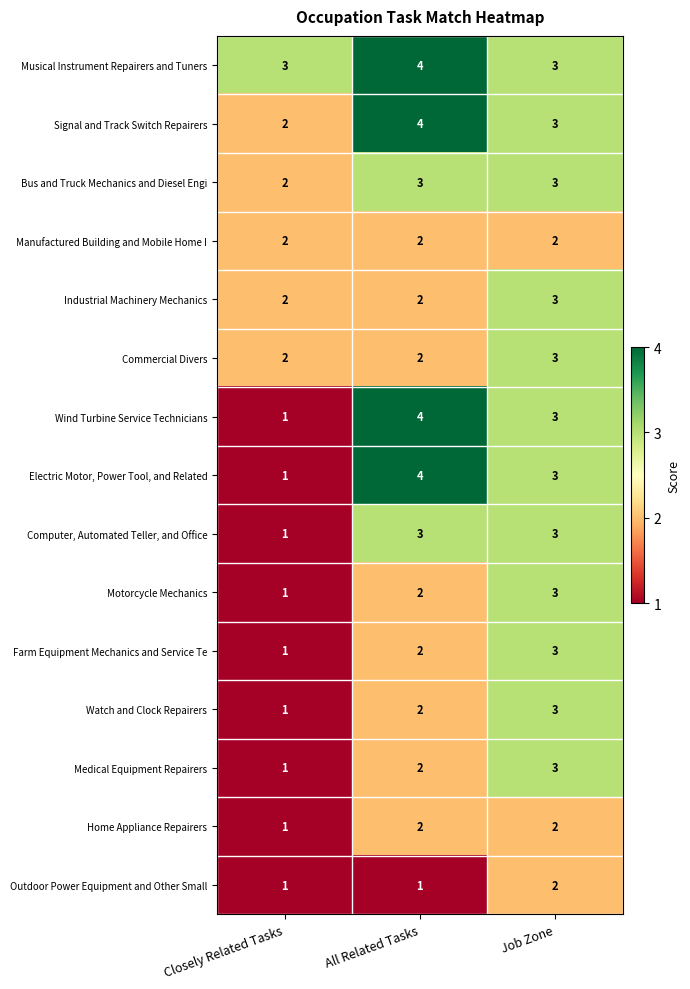

How many series are shown in this chart?

15